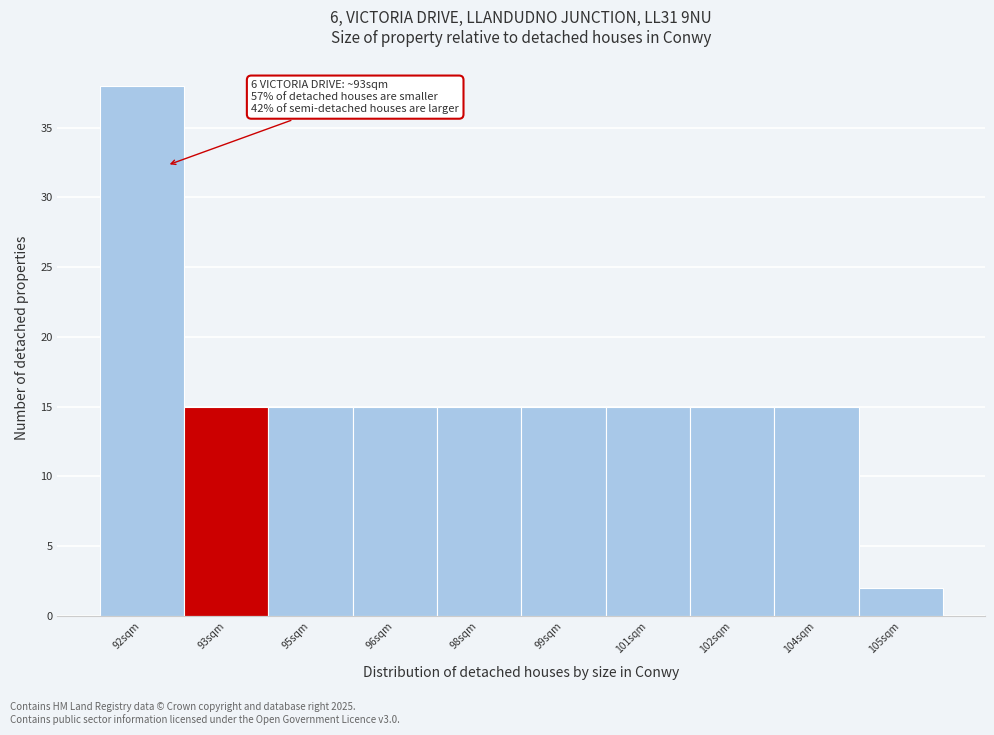

Reading left to right, list all the values displayed in this chart.

92sqm=38	93sqm=15	95sqm=15	96sqm=15	98sqm=15	99sqm=15	101sqm=15	102sqm=15	104sqm=15	105sqm=2